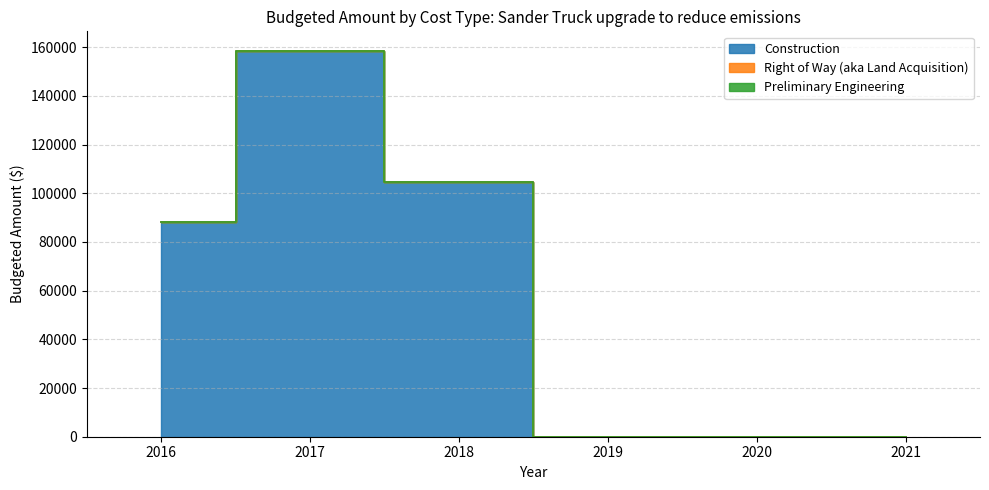

Which has a higher value, 2016 or 2018?

2018